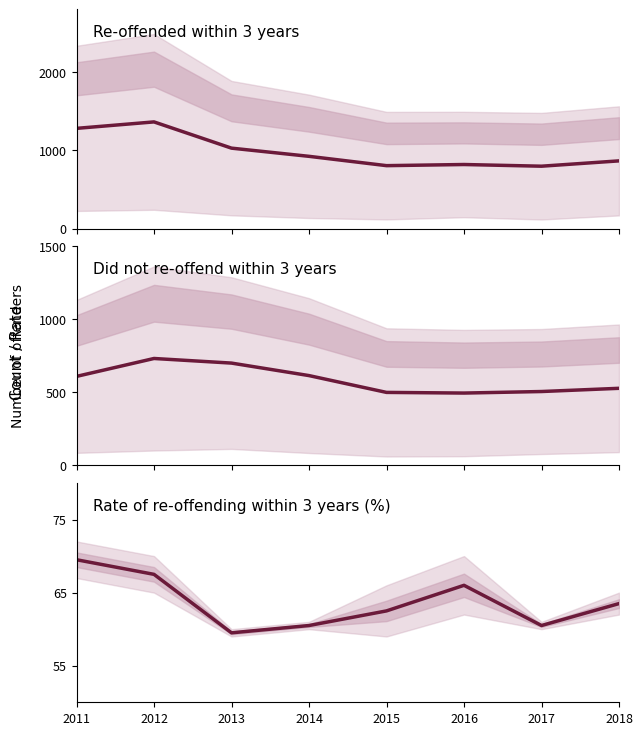

At 2012, list the series in order from largest to smallest.

Re-offended within 3 years, Did not re-offend within 3 years, Rate of re-offending within 3 years (%)